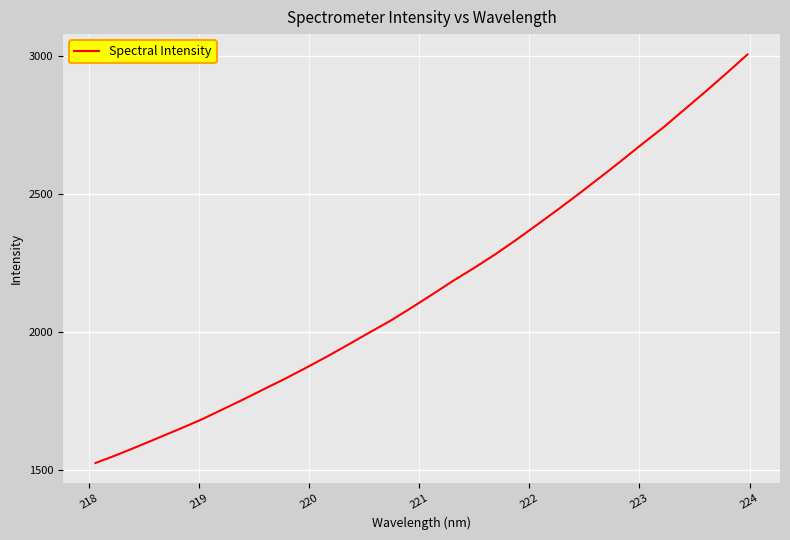

What is the difference between the maximum and minimum values?

1480.1